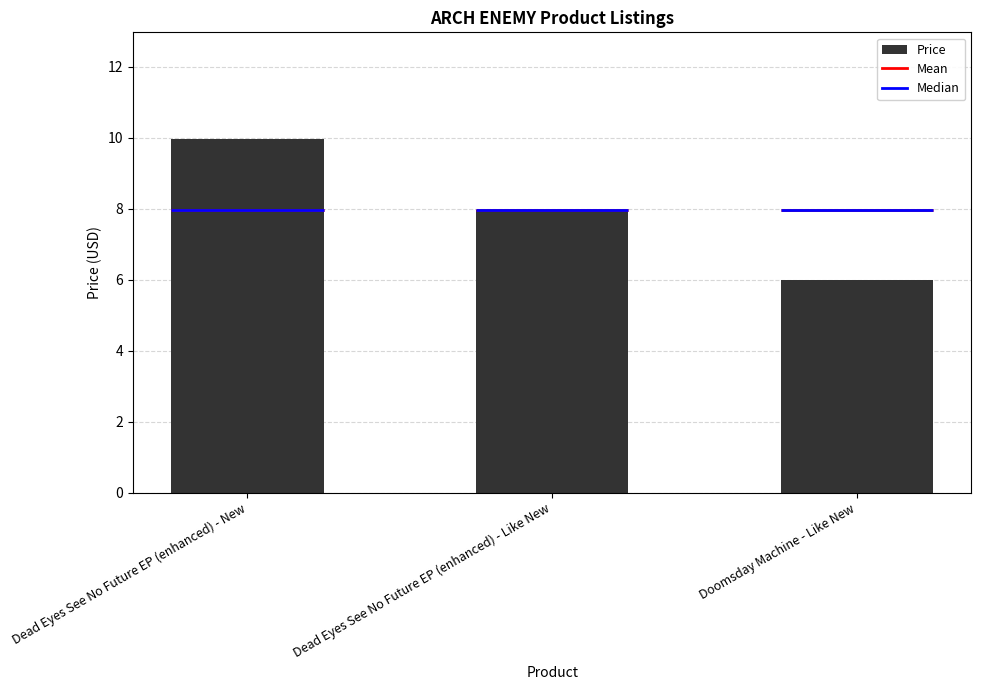

Approximately how many times larger is the value at Doomsday Machine - Like New compared to Dead Eyes See No Future EP (enhanced) - Like New?

0.7